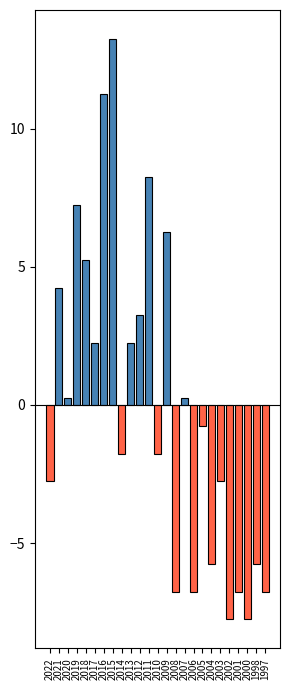

How many values are above zero?

12